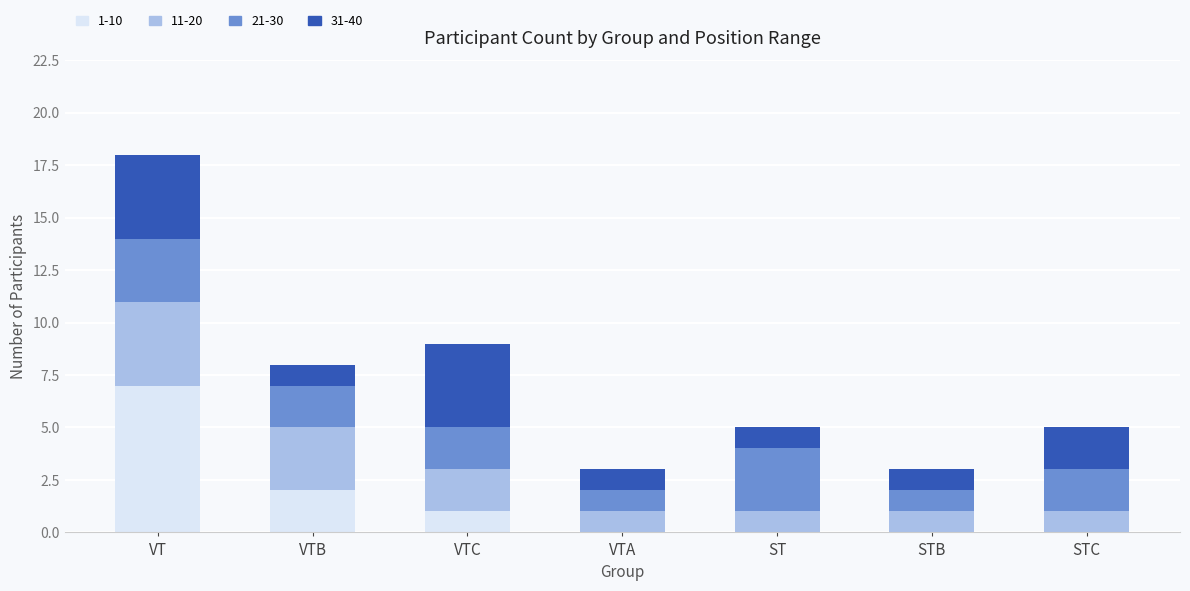

At which category is the sum across all series the highest?

VT